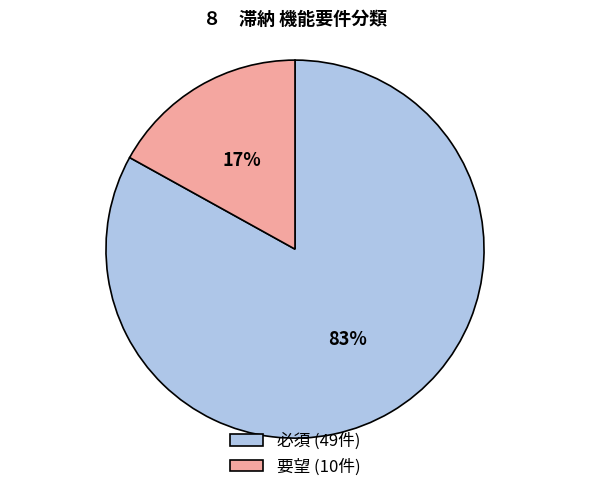

The 必須 slice represents 83% of the pie. True or false?

True